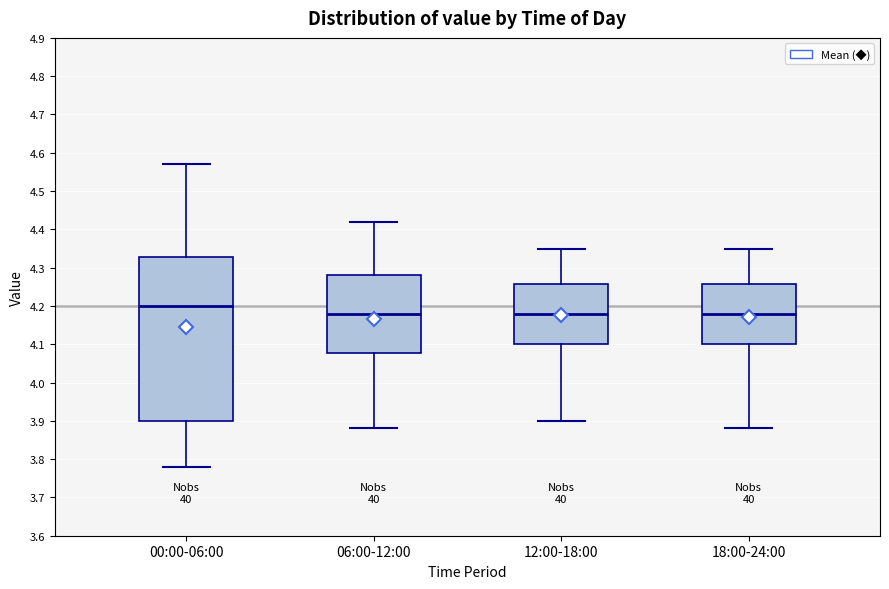

Comparing the boxes themselves (not the whiskers), which one is the tallest?

00:00-06:00